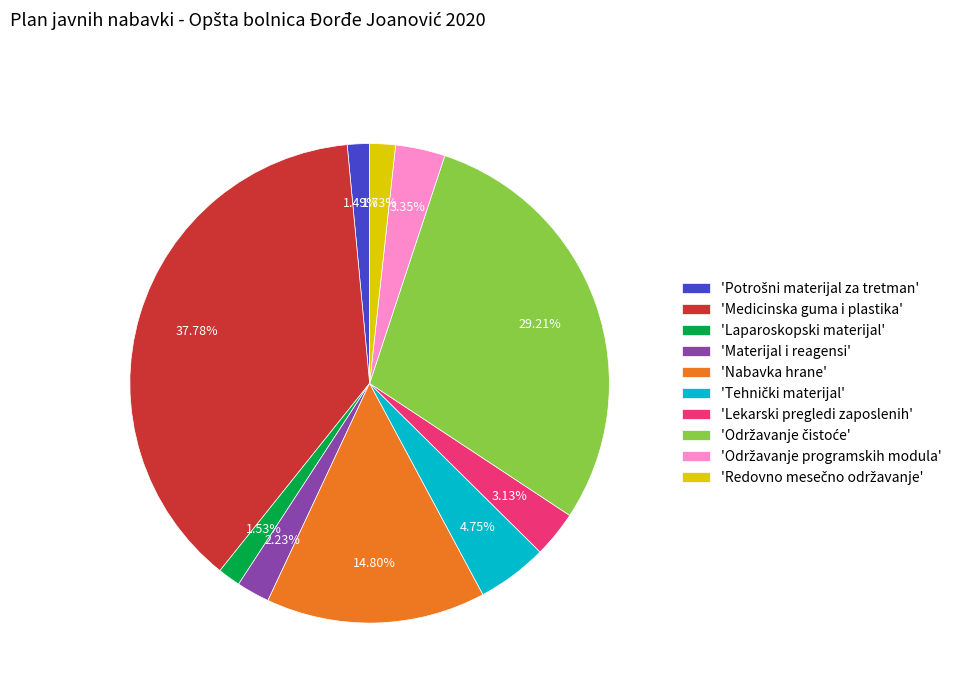

How many segments does this pie chart have?

10